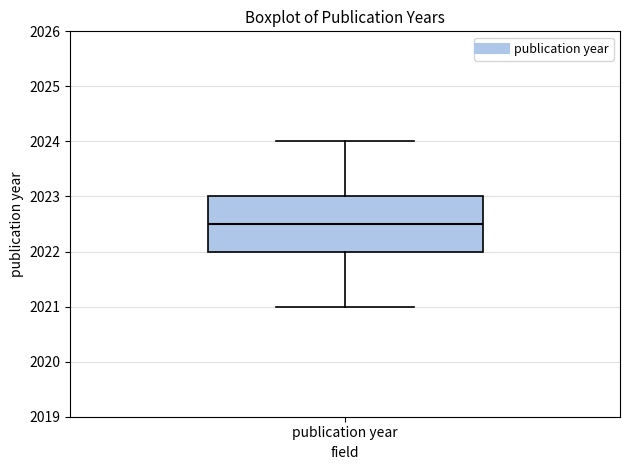

Read this box plot against the y-axis: the position of the median line, the range covered by the box, and the ends of both whiskers. The values are not printed on the chart, so give them approximately, as read against the axis.

median 2022.5, box 2022.0 to 2023.0, whiskers 2021.0 to 2024.0